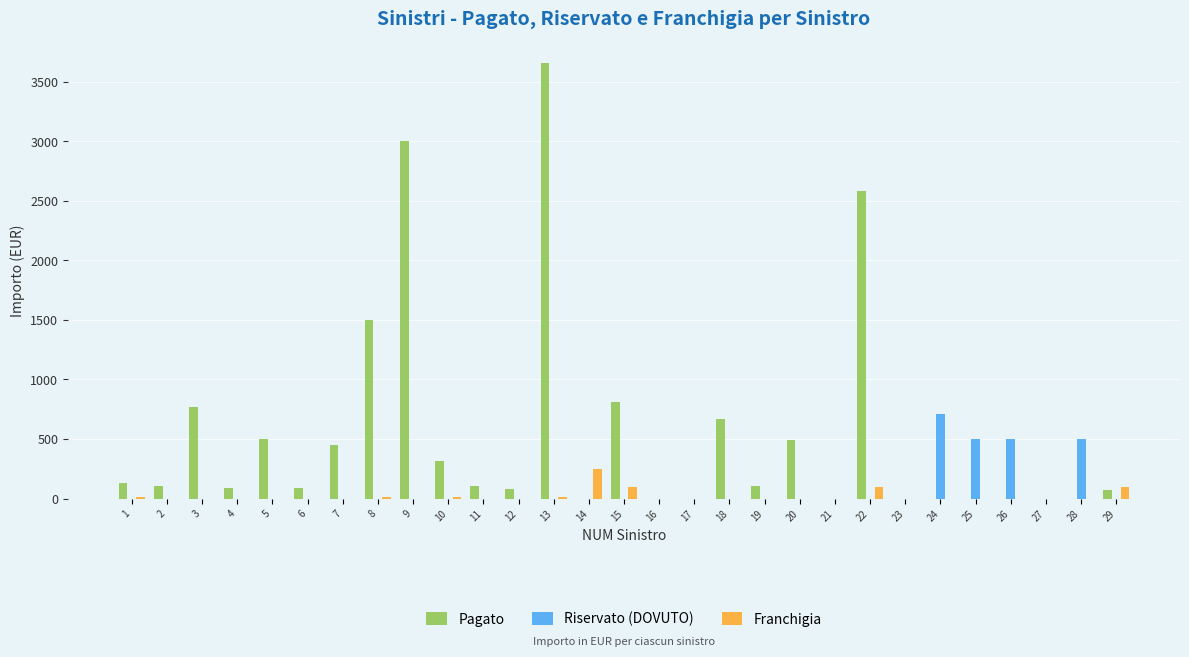

What is the sum of all Riservato (DOVUTO) values?

2214.7